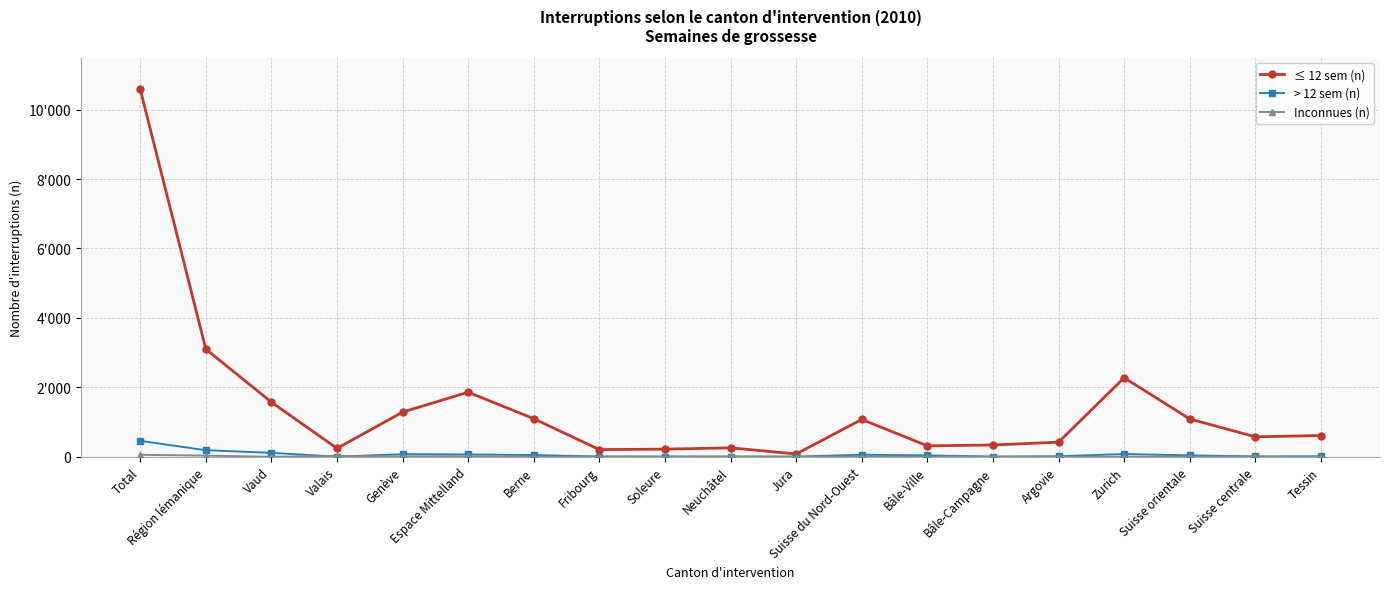

Rank the categories by ≤ 12 sem (n) value from lowest to highest.

Jura, Fribourg, Soleure, Valais, Neuchâtel, Bâle-Ville, Bâle-Campagne, Argovie, Suisse centrale, Tessin, Suisse du Nord-Ouest, Suisse orientale, Berne, Genève, Vaud, Espace Mittelland, Zurich, Région lémanique, Total